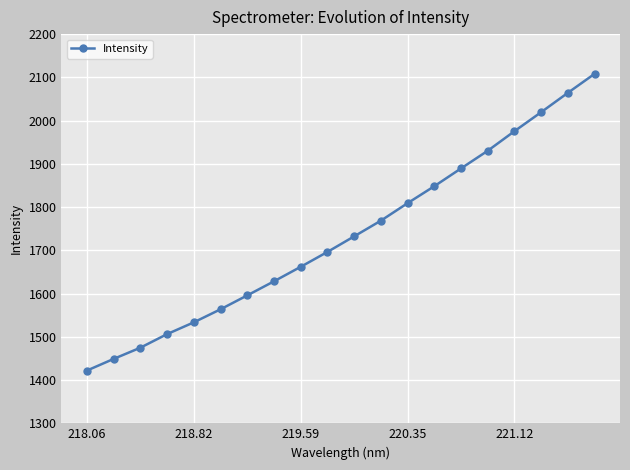

What is the smallest value displayed?

1421.9